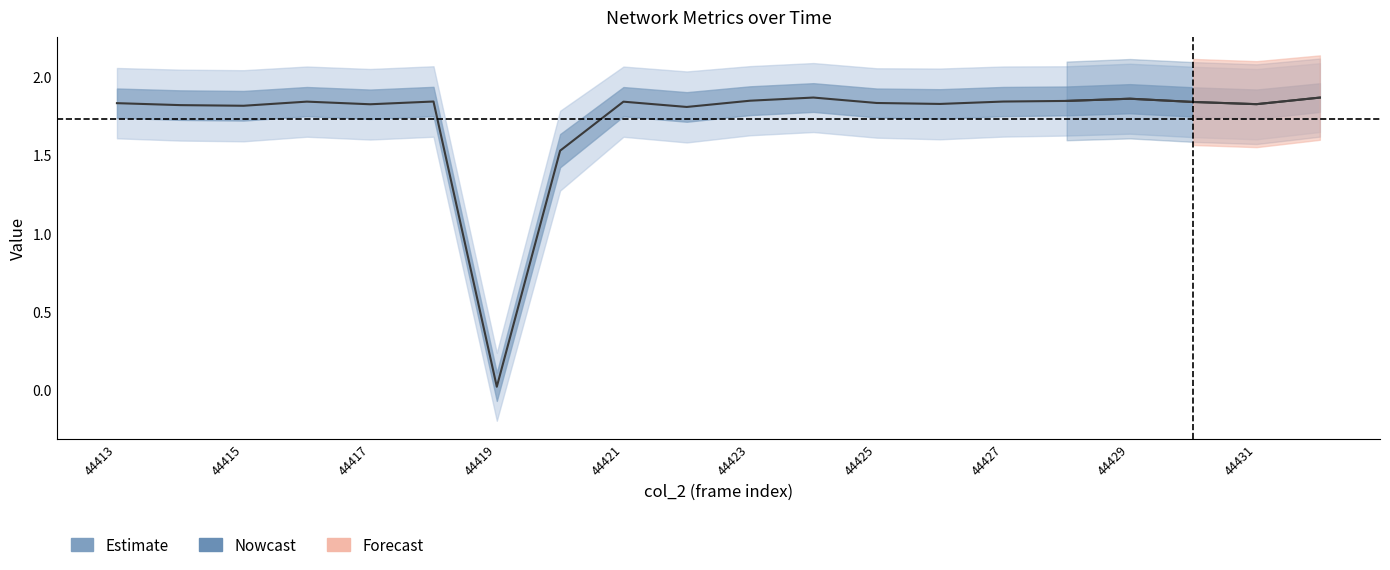

Reading left to right, extract all data points from this chart.

1.8	1.8	1.8	1.8	1.8	1.8	0.0	1.5	1.8	1.8	1.8	1.9	1.8	1.8	1.8	1.8	1.9	1.8	1.8	1.9